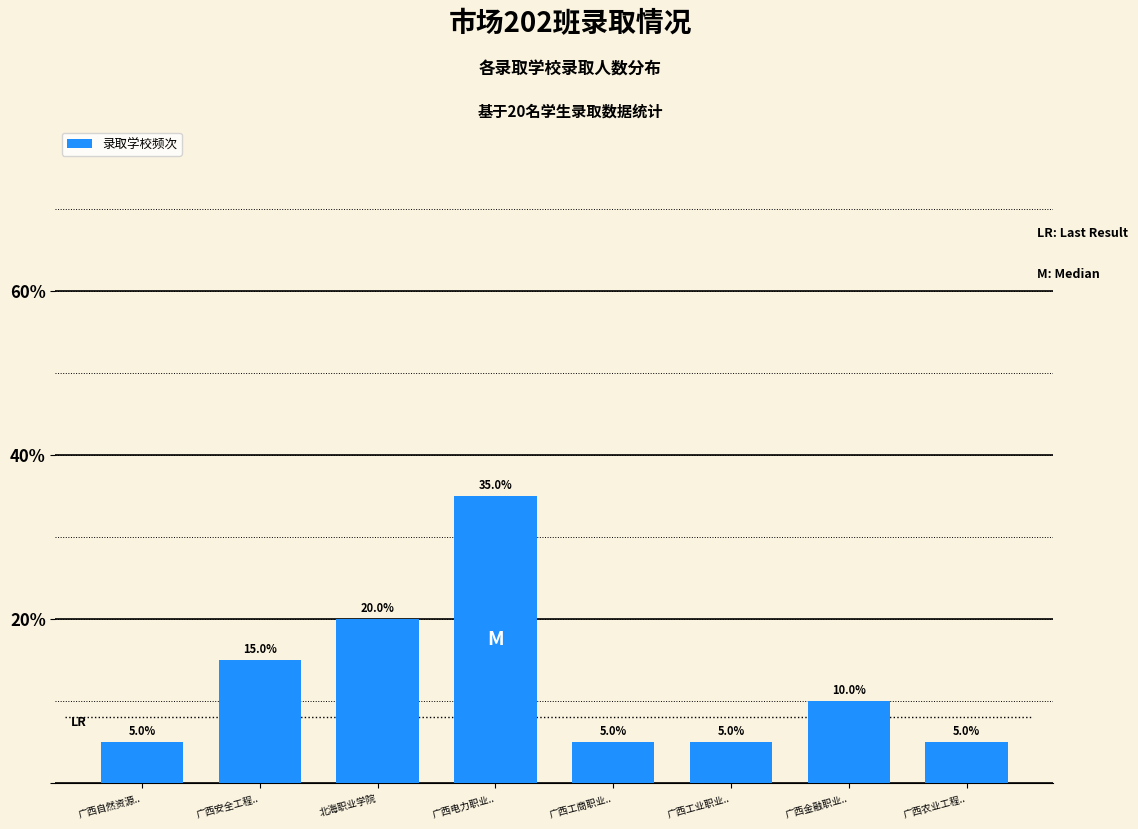

Reading right to left, list all the values displayed in this chart.

广西农业工程..=5	广西金融职业..=10	广西工业职业..=5	广西工商职业..=5	广西电力职业..=35	北海职业学院=20	广西安全工程..=15	广西自然资源..=5